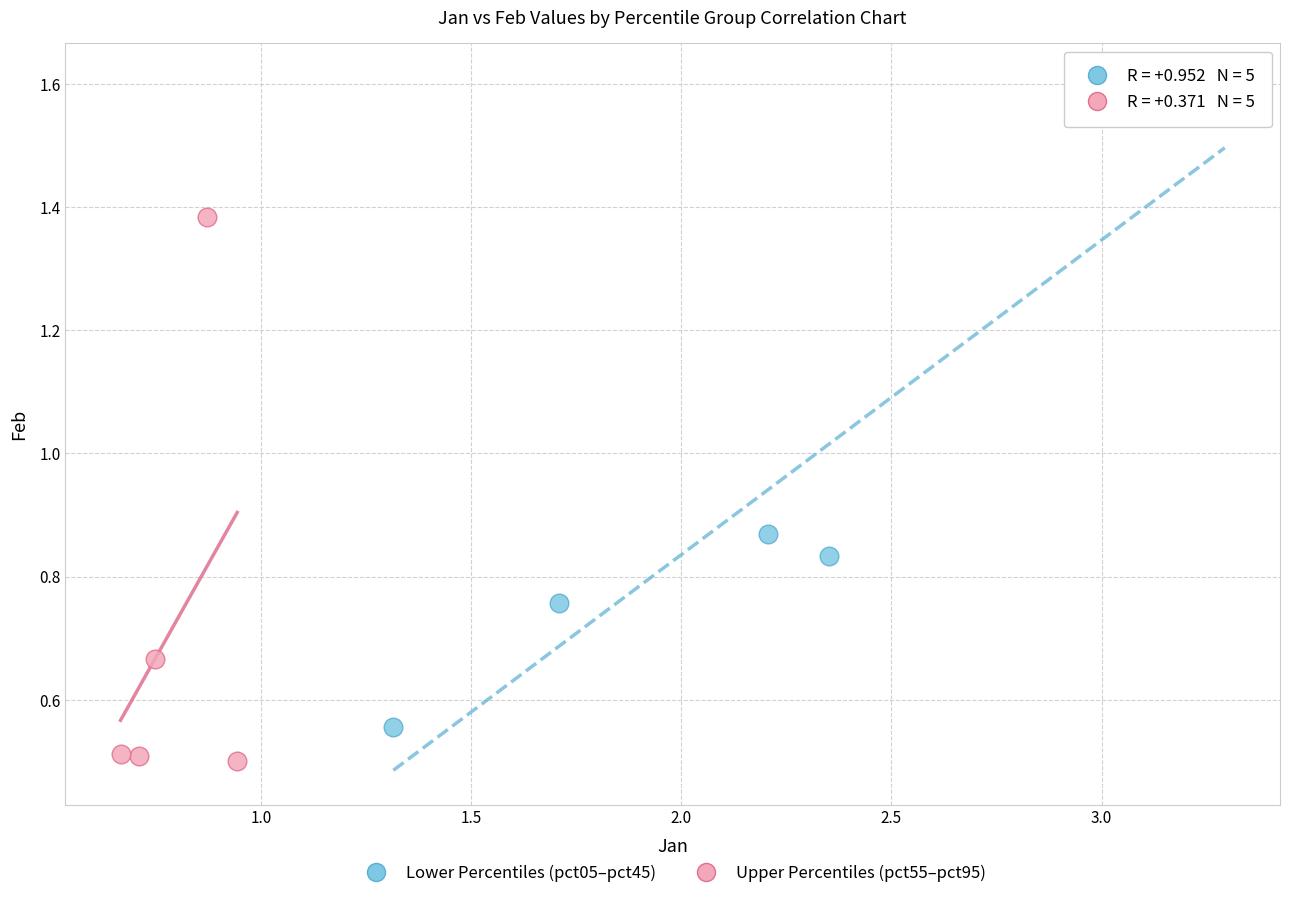

Which series reaches the minimum Y coordinate?

Upper Percentiles (pct55–pct95)